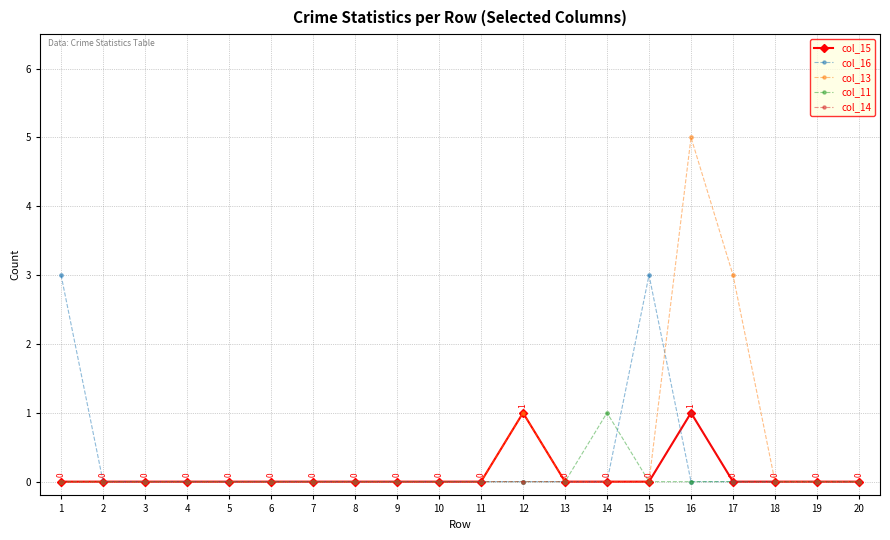

True or false: col_13 has more than 1 interior local peaks.

True